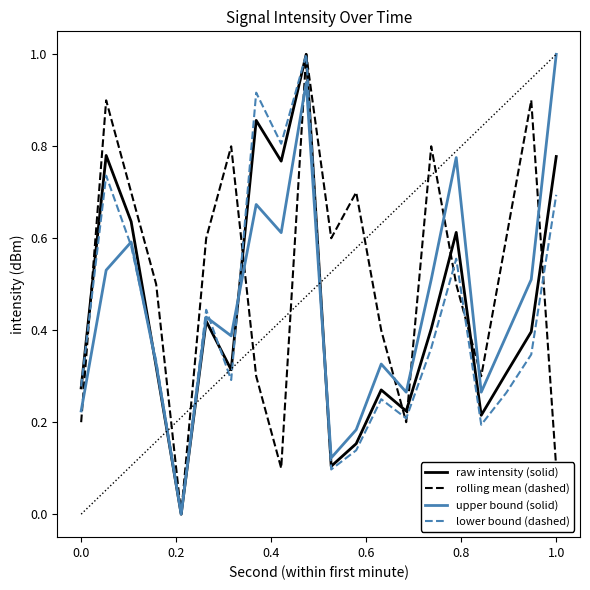

Which series has the largest total across all categories?

rolling mean (dashed)